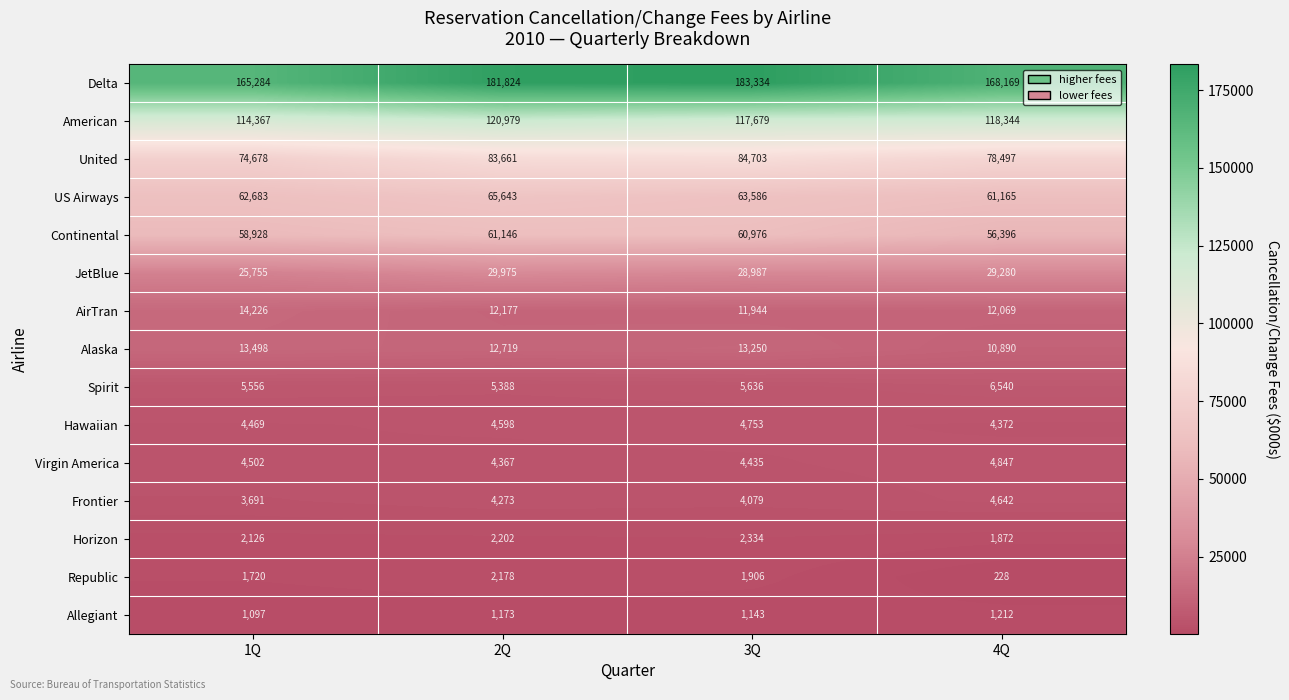

What is the difference between the highest and lowest values at 1Q?

164187